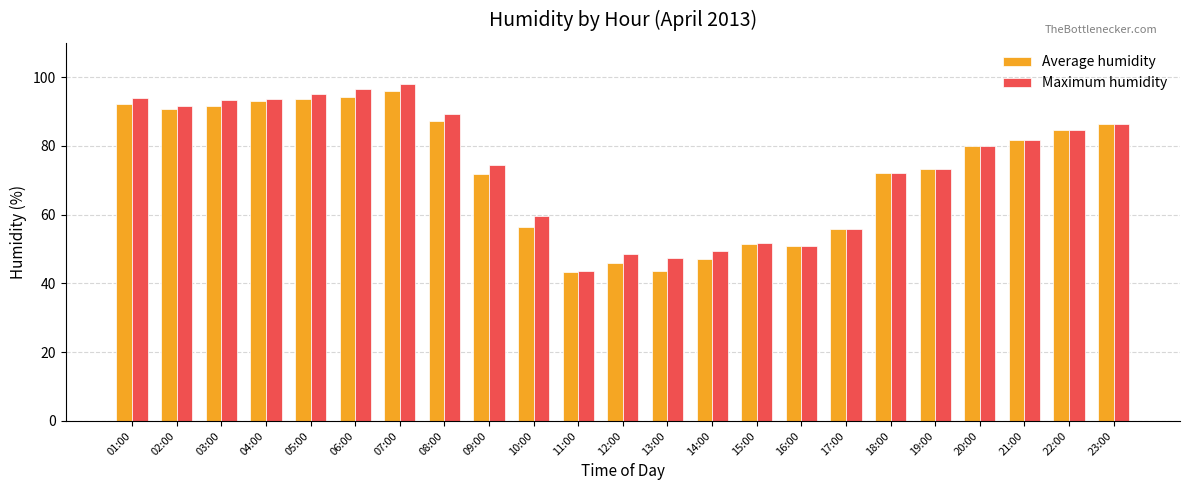

Which series has the widest spread of values?

Maximum humidity